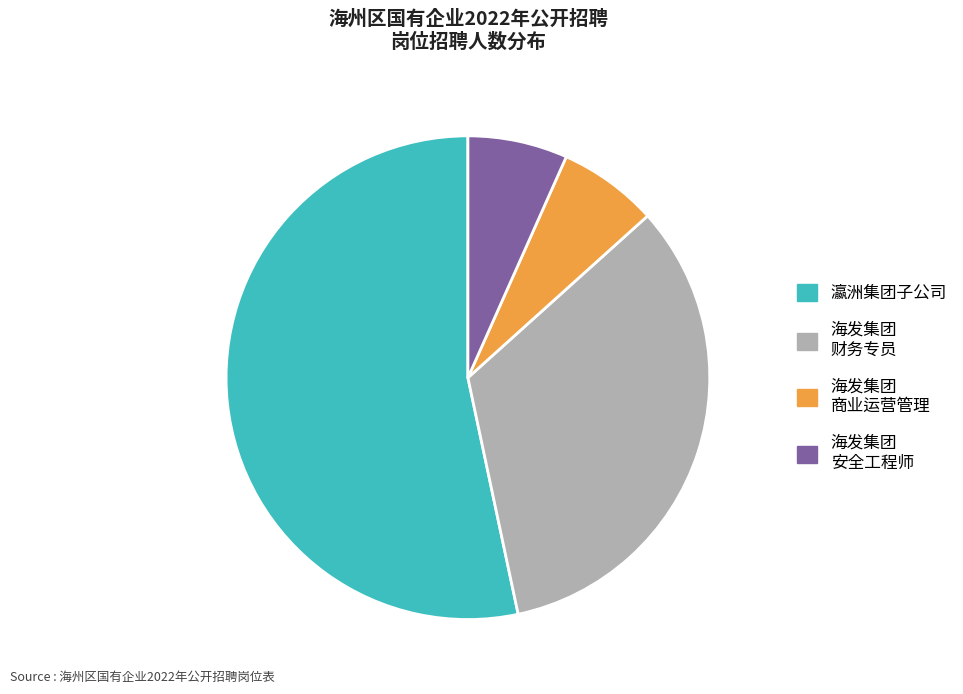

Which category has the biggest portion of the pie?

瀛洲集团子公司